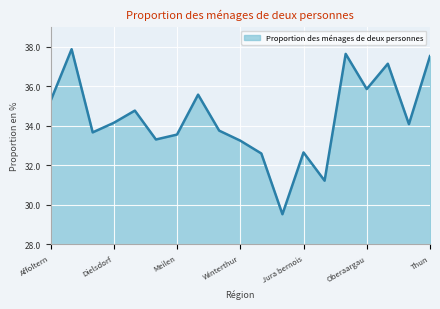

True or false: there are more than 2 points higher than both neighbors.

True